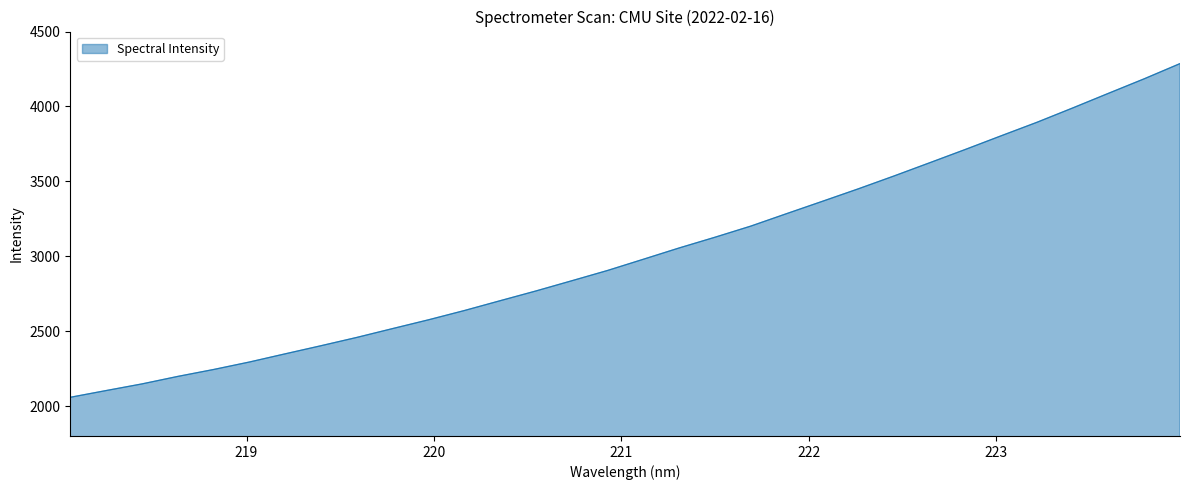

What is the difference between the maximum and minimum values?

2227.8